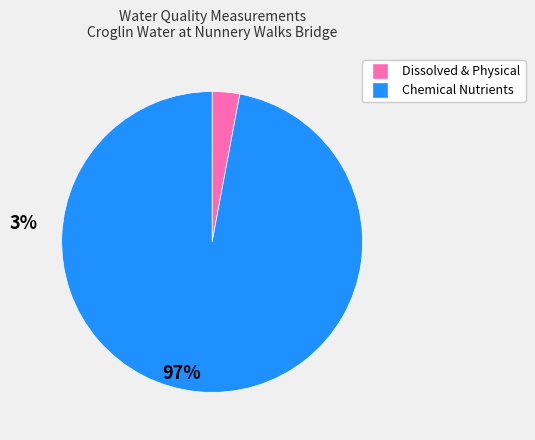

Is there any slice that represents more than half of the pie?

Yes